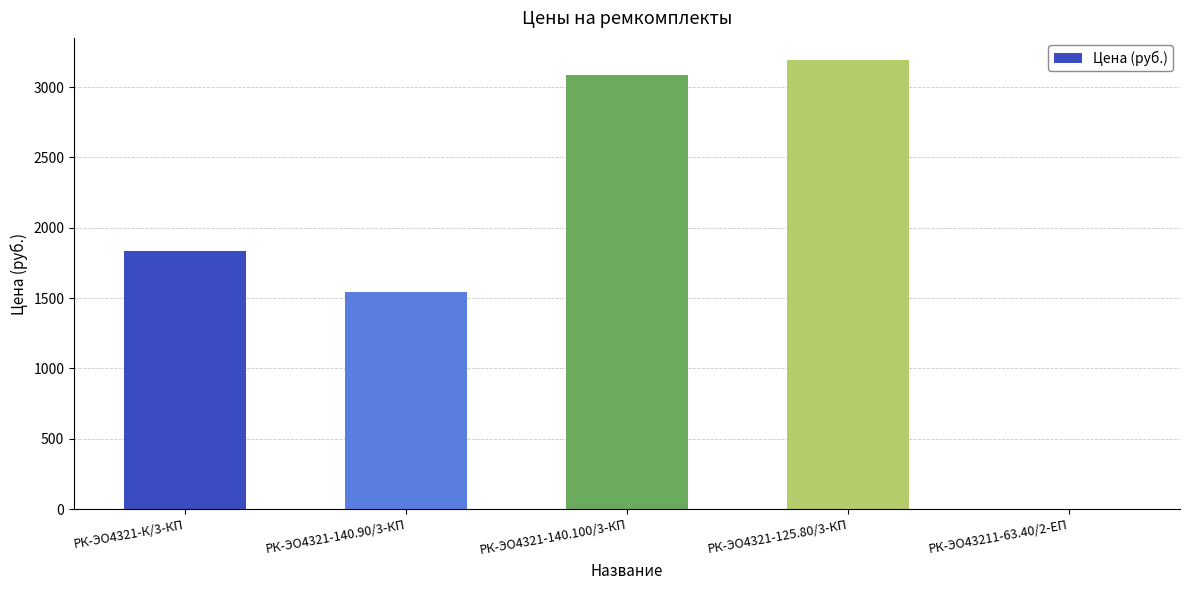

Which label corresponds to the largest value in the chart?

РК-ЭО4321-125.80/3-КП